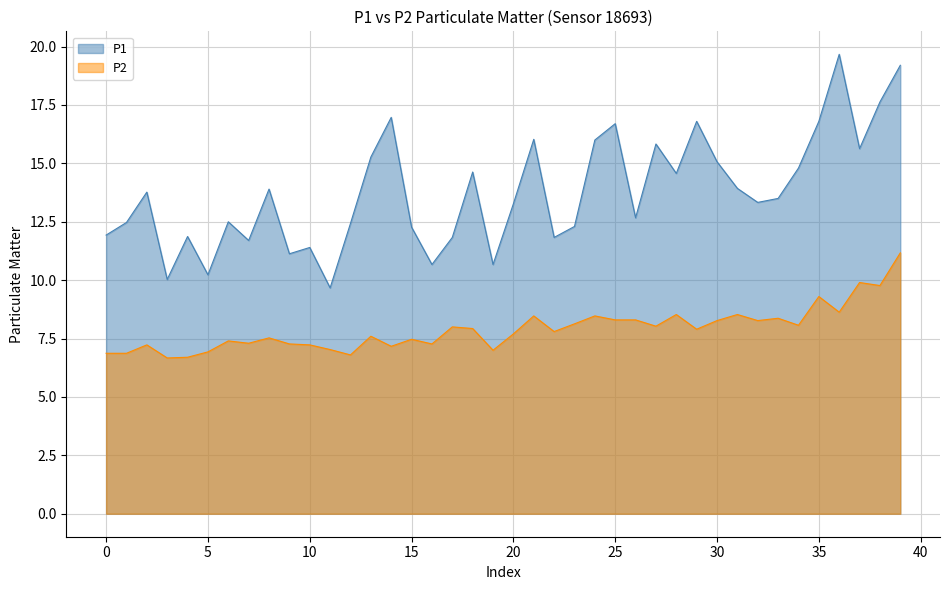

What is the approximate value of P1 at 30?

15.1